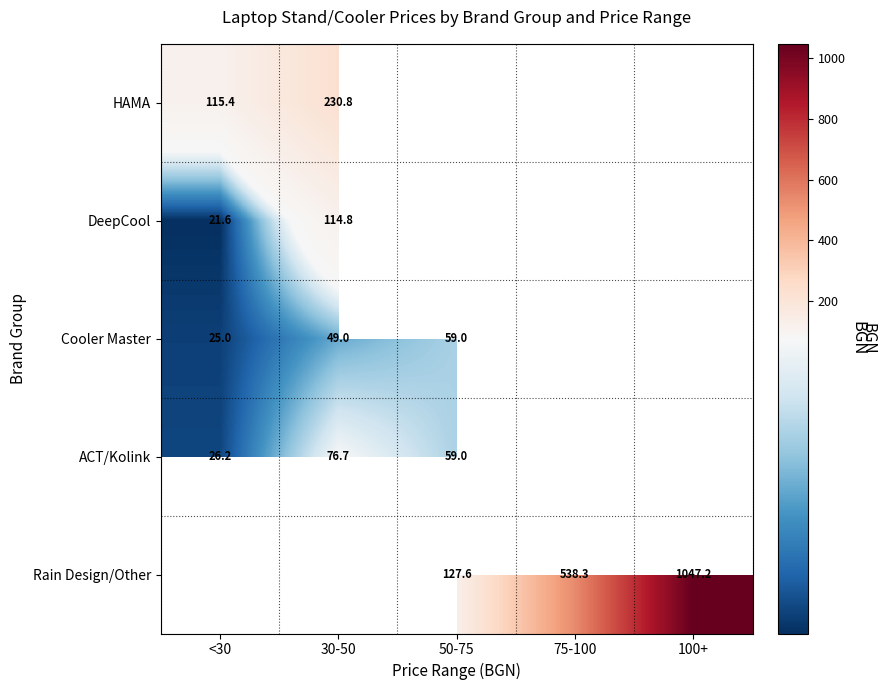

The value of ACT/Kolink at 30-50 is 111.6. True or false?

False